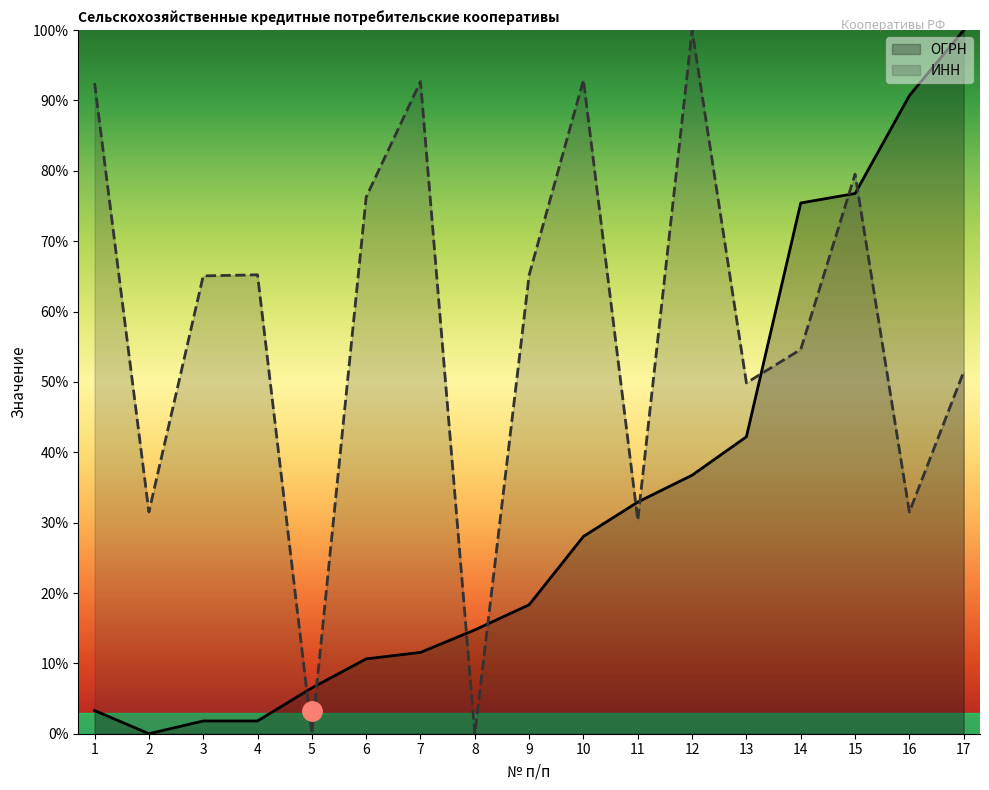

Which has a higher value, 12 or 3?

12